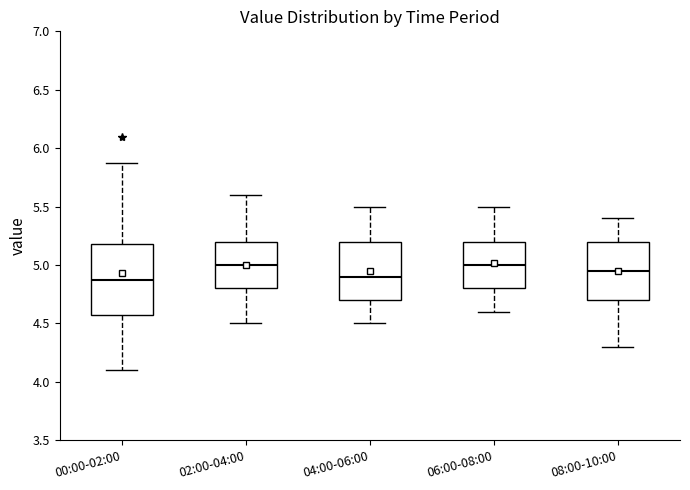

Reading left to right, transcribe this box plot: for each box, give where its median line is, the range the box spans, and where its two whiskers end, as read against the y-axis. The values are not printed on the chart, so give them approximately, as read against the axis.

00:00-02:00: median 4.85, box 4.60 to 5.20, whiskers 4.10 to 5.85
02:00-04:00: median 5.00, box 4.80 to 5.20, whiskers 4.50 to 5.60
04:00-06:00: median 4.90, box 4.70 to 5.20, whiskers 4.50 to 5.50
06:00-08:00: median 5.00, box 4.80 to 5.20, whiskers 4.60 to 5.50
08:00-10:00: median 4.95, box 4.70 to 5.20, whiskers 4.30 to 5.40